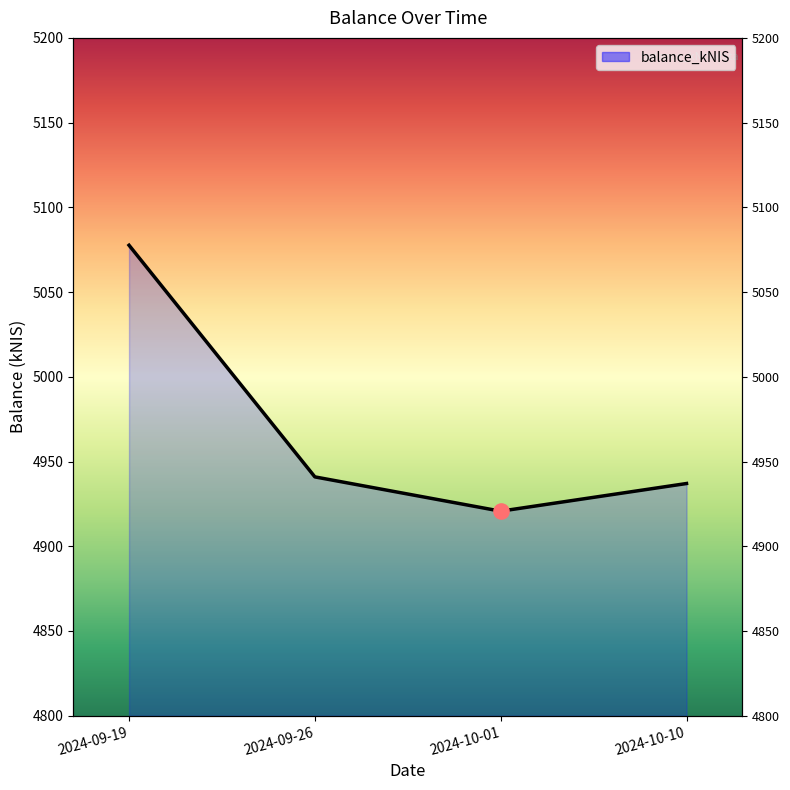

Between 2024-09-26 and 2024-09-19, which is larger?

2024-09-19